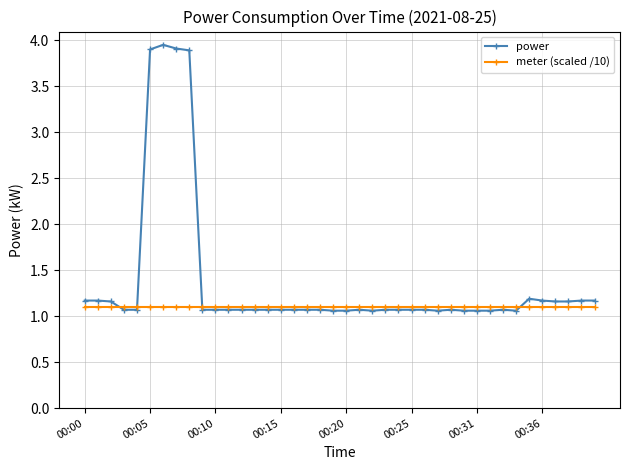

Which series ends up on top after the final intersection of meter (scaled /10) and power?

power